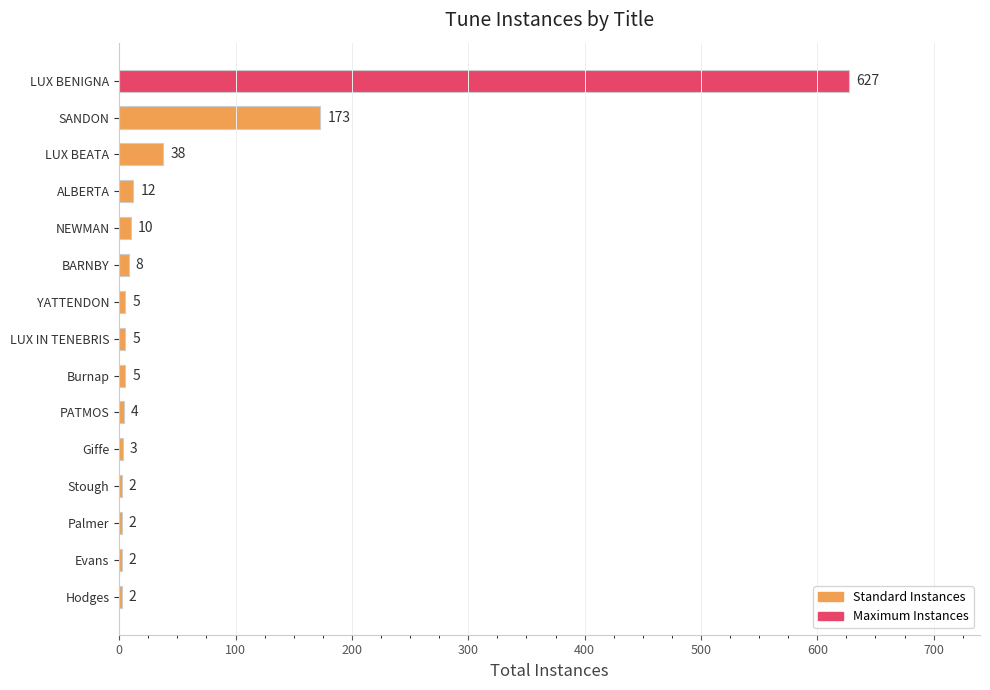

The chart shows a value of 4 at PATMOS. True or false?

True